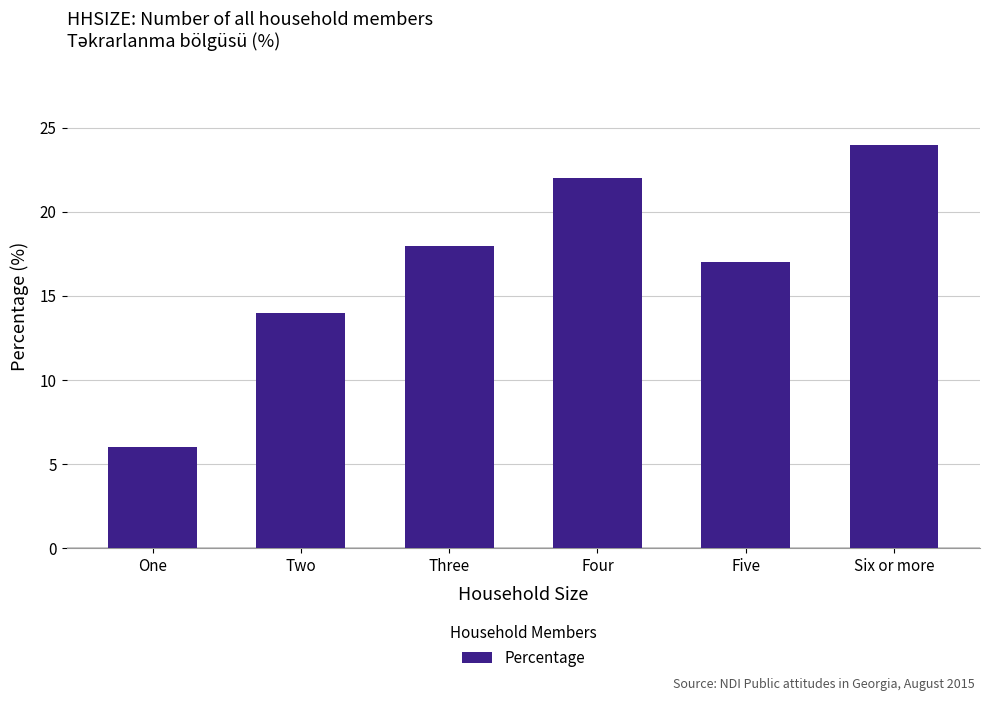

What is the change in value from Five to Six or more?

+7